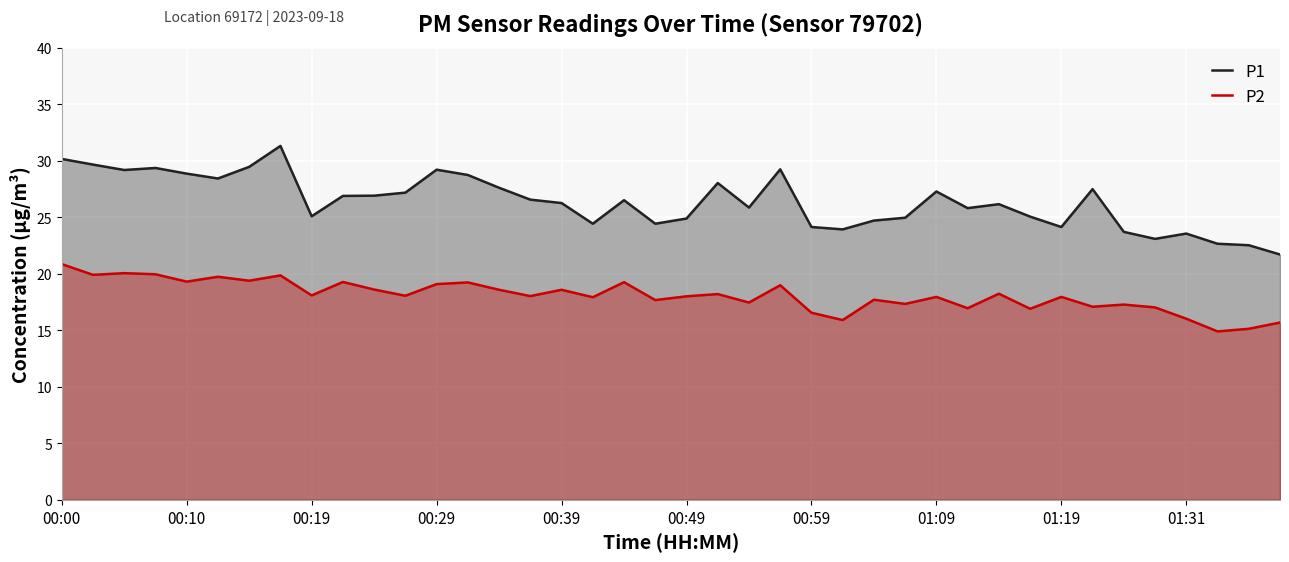

What is the difference between the highest and lowest values at 00:59?

7.6